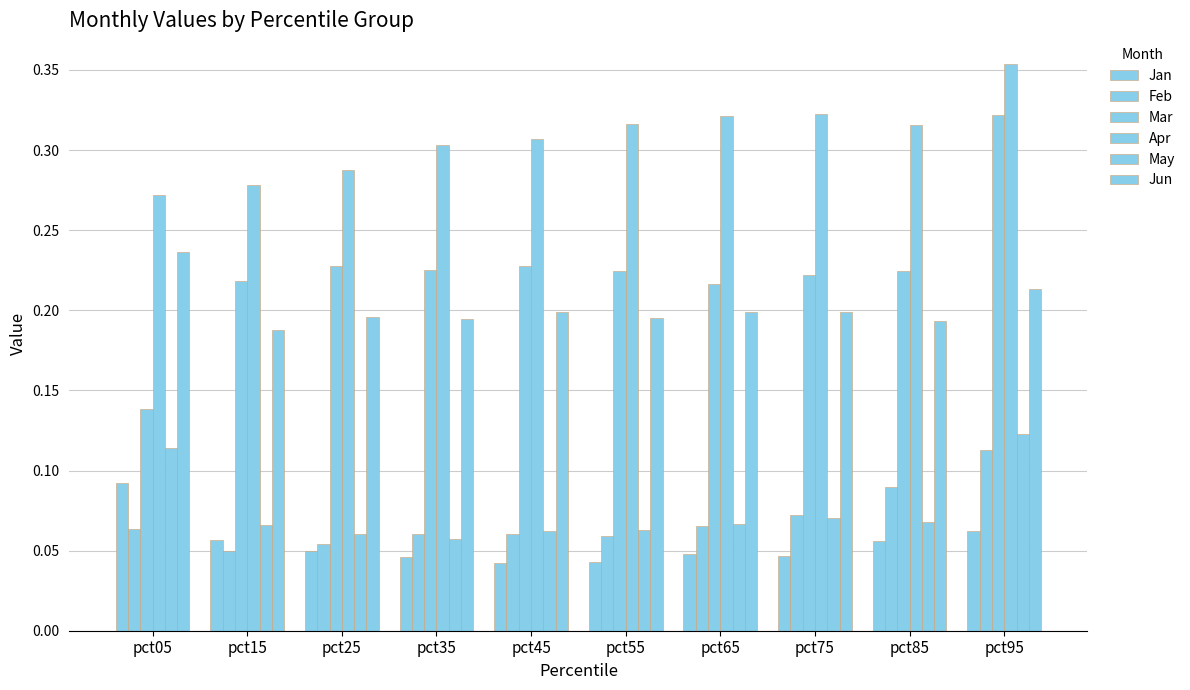

Which has a higher value, pct75 or pct65?

pct65